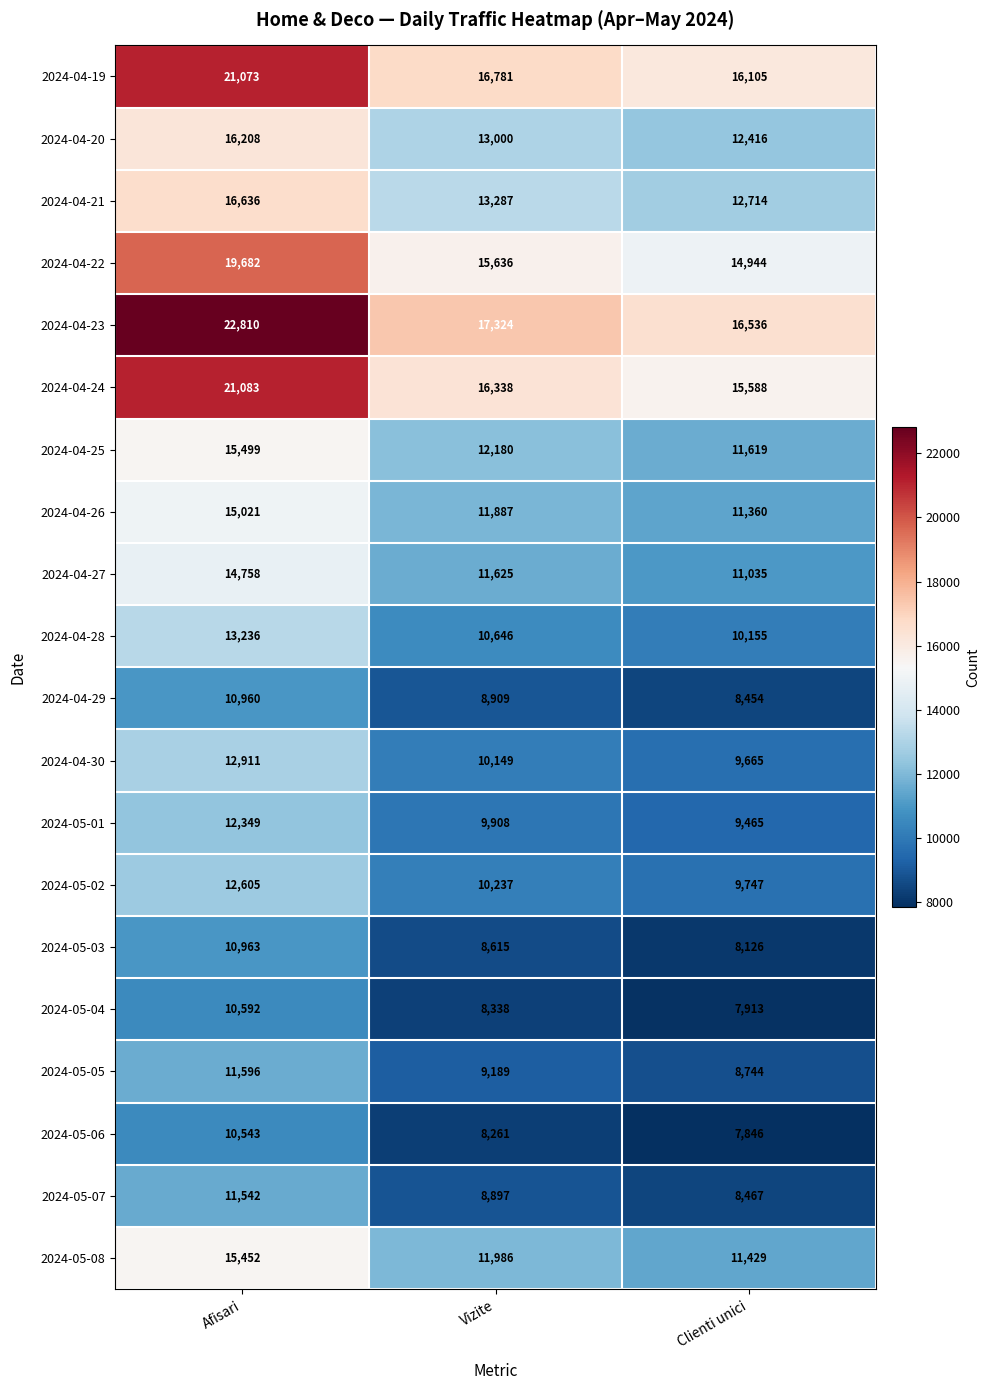

Is it true that 2024-04-24 equals 12768 at Afisari?

False